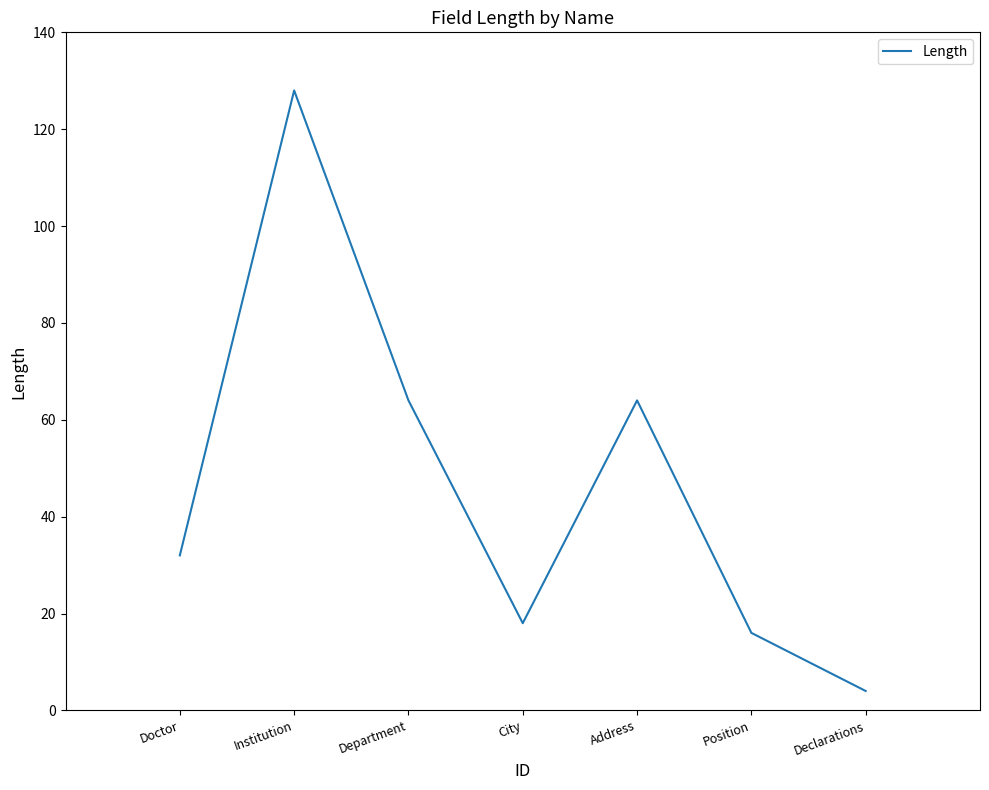

What is the smallest value displayed?

4